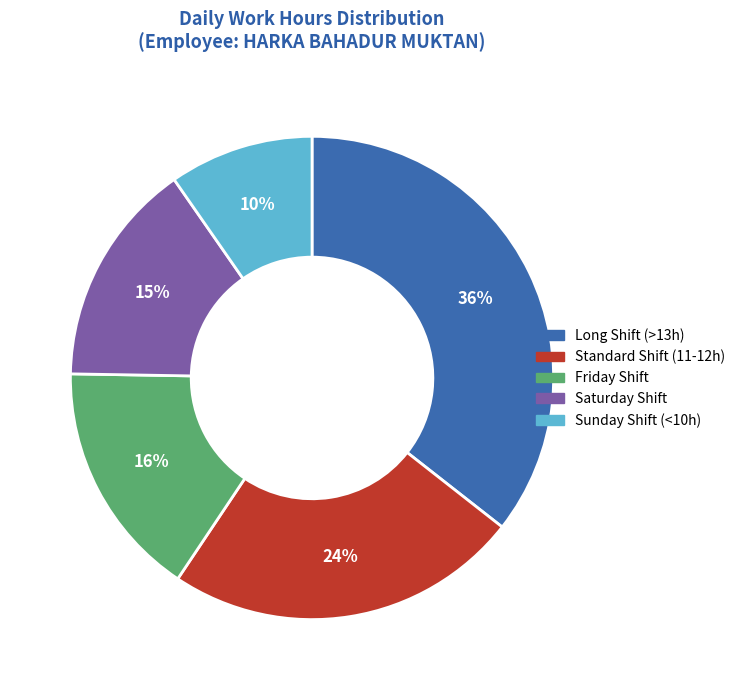

True or false: Standard Shift (11-12h) accounts for 24% of the total.

True